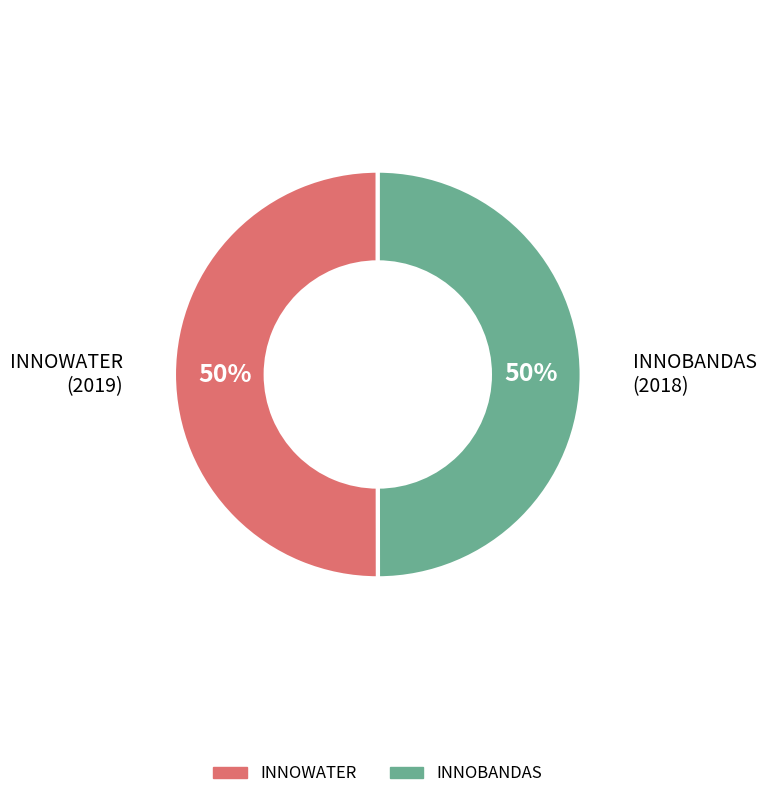

Count the number of slices in the pie.

2